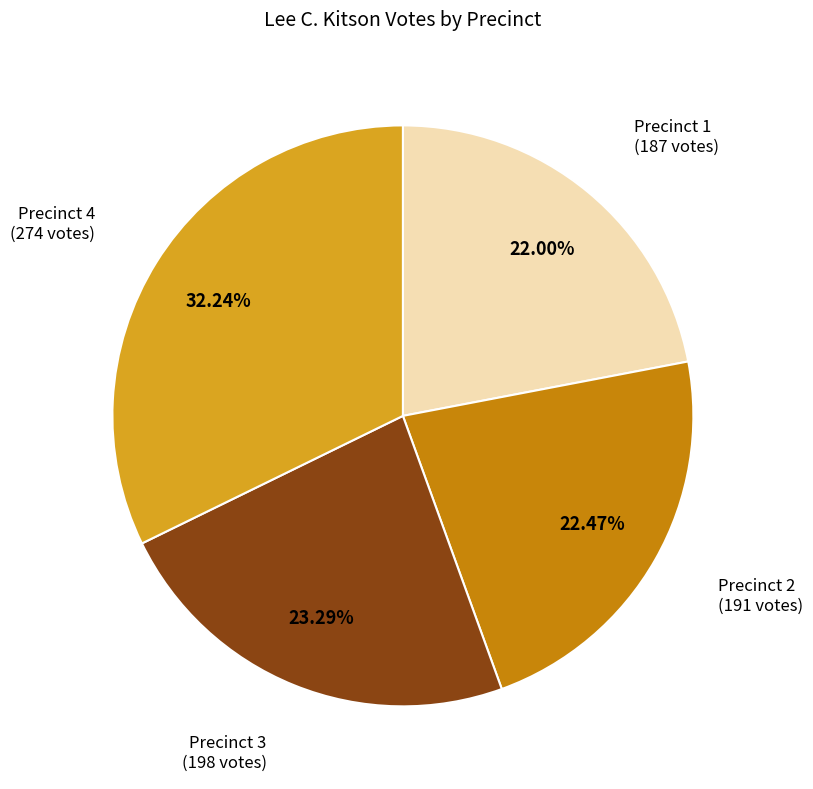

Does any single category account for the majority?

No